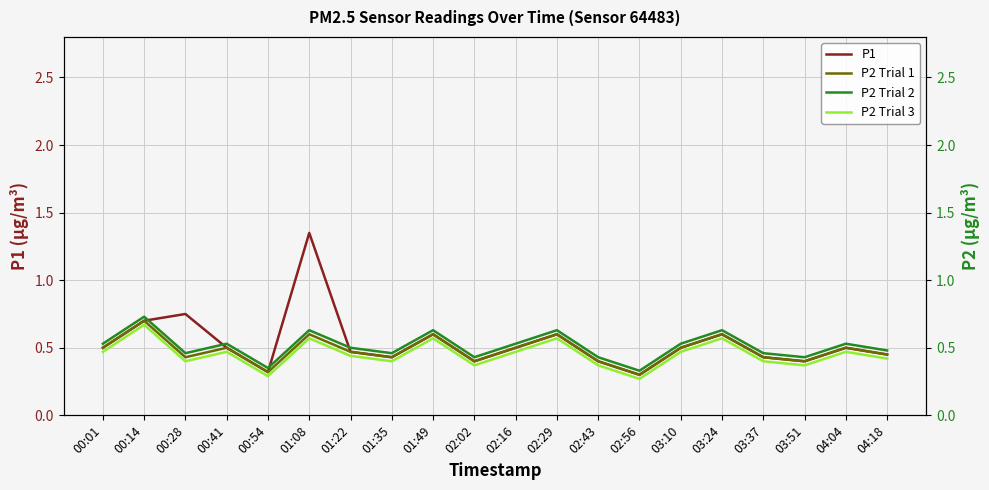

What are all the series names shown in the legend?

P1, P2 Trial 1, P2 Trial 2, P2 Trial 3